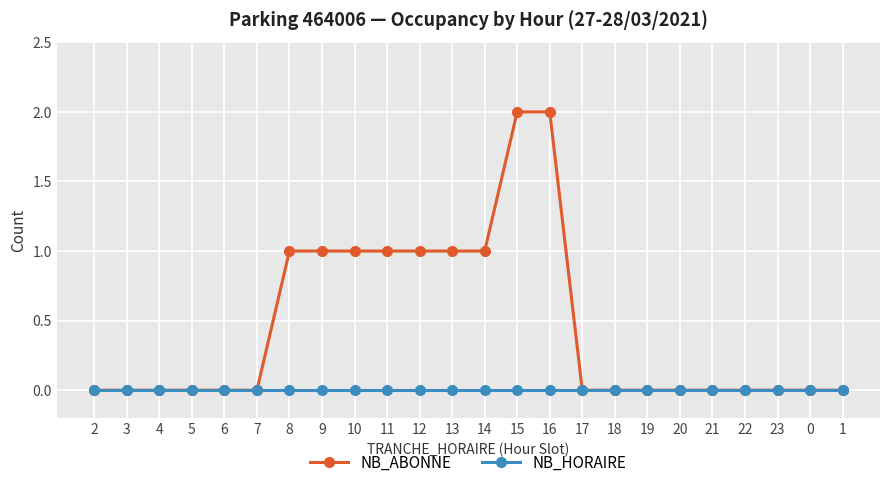

Rank the series by their maximum value, from lowest to highest.

NB_HORAIRE, NB_ABONNE